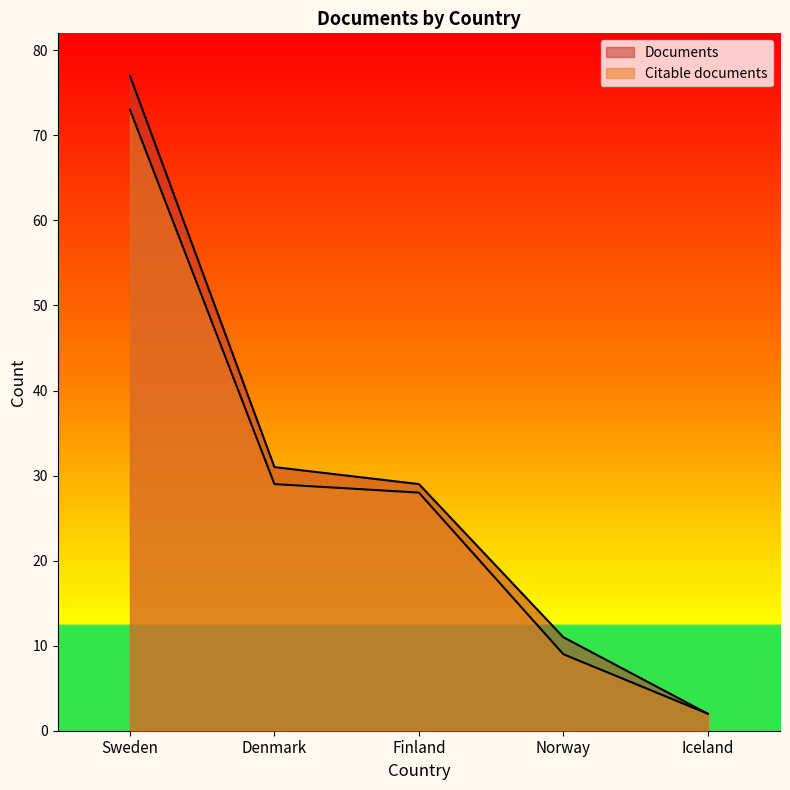

List the series in order of their peak value, highest first.

Documents, Citable documents